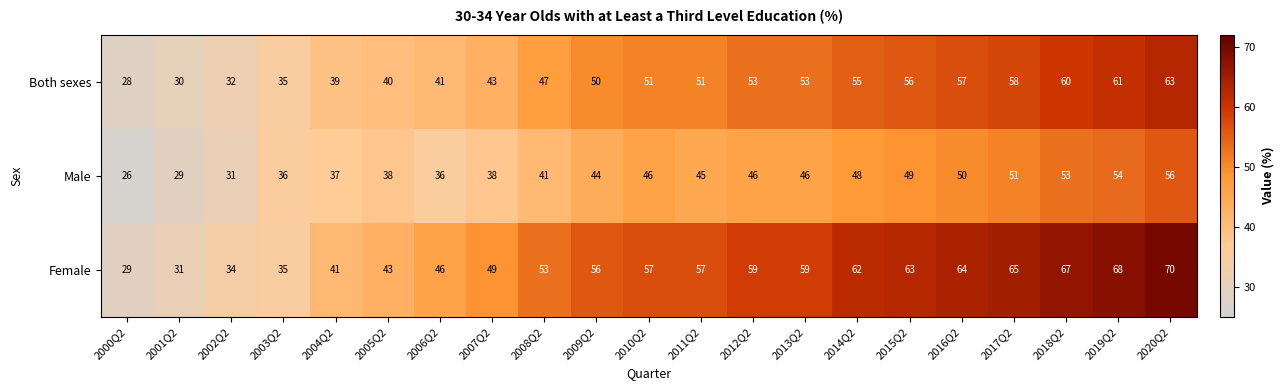

What is the difference between the highest and lowest values at 2014Q2?

14